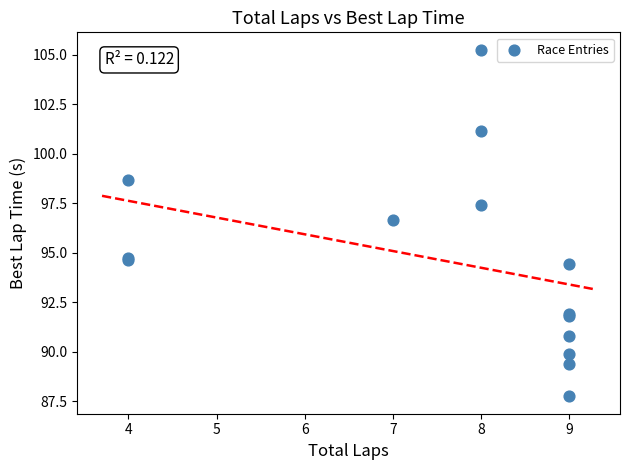

What Y value in the scatter plot is closest to 96?

96.6